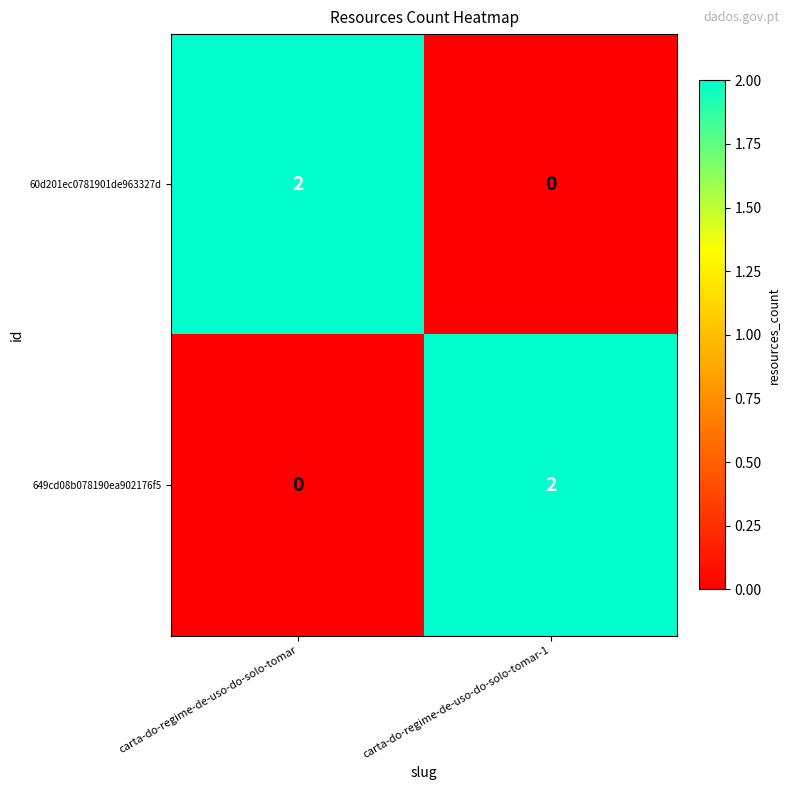

At carta-do-regime-de-uso-do-solo-tomar, list the series in order from smallest to largest.

649cd08b078190ea902176f5, 60d201ec0781901de963327d